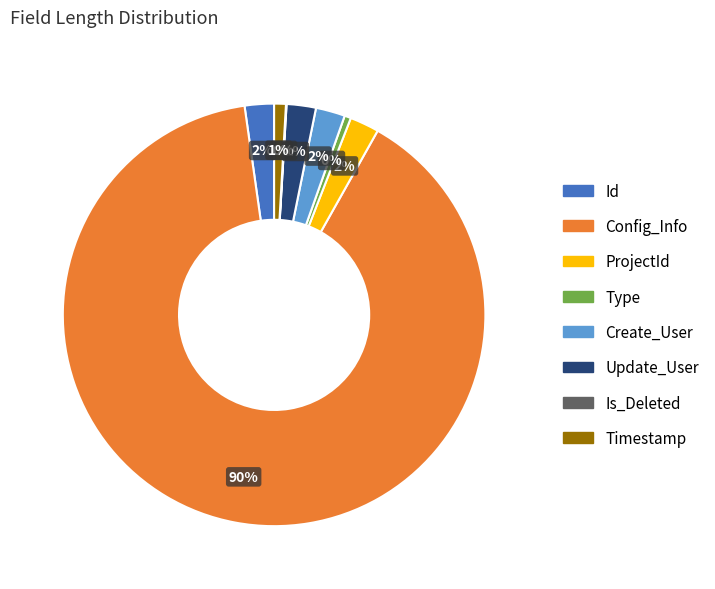

Is there any slice that represents more than half of the pie?

Yes